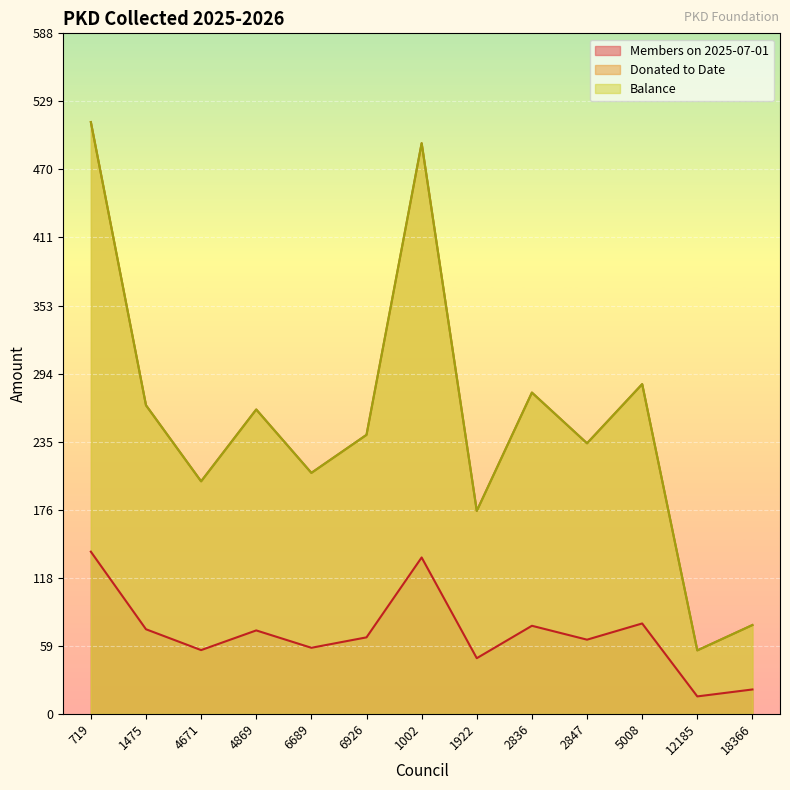

True or false: Donated to Date and Balance cross at least once.

False